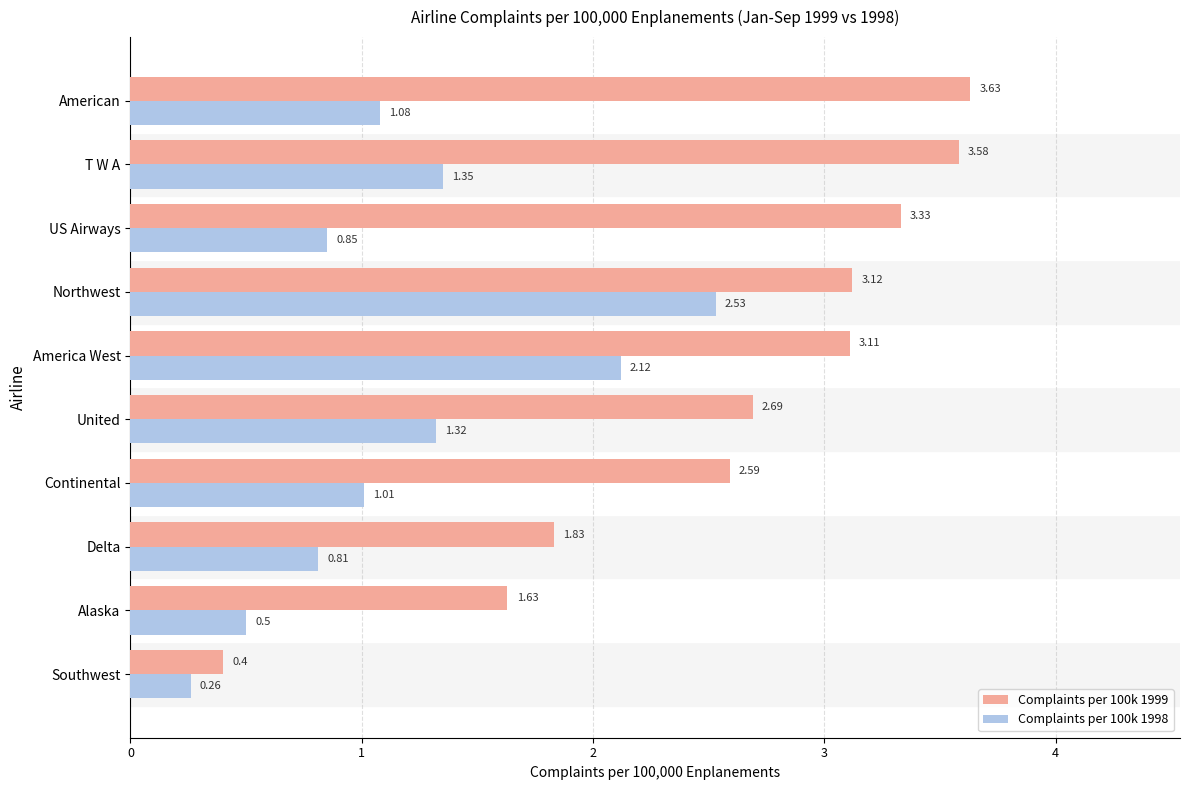

What are all the series names shown in the legend?

Complaints per 100k 1999, Complaints per 100k 1998